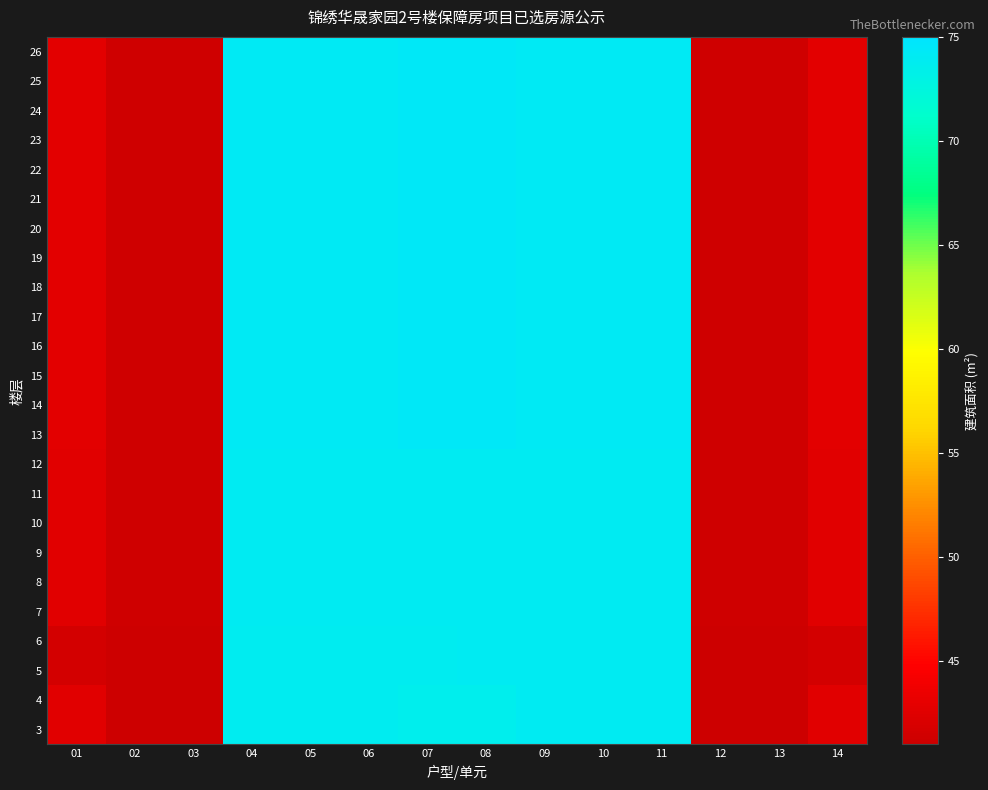

Rank the series at 09 from highest to lowest value.

26, 25, 24, 23, 22, 21, 20, 19, 18, 17, 16, 15, 14, 13, 12, 11, 10, 9, 8, 7, 6, 5, 4, 3